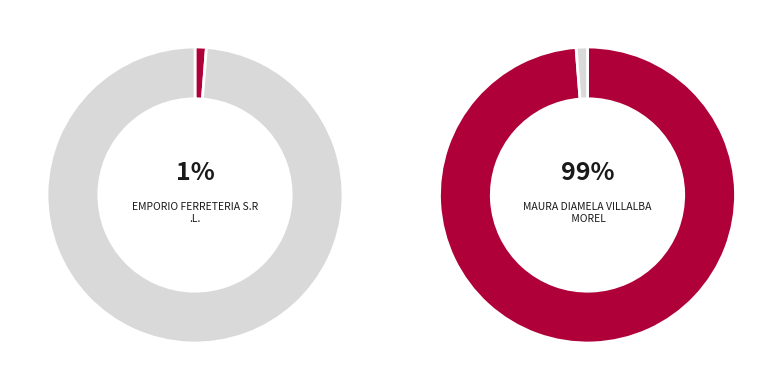

How many segments does this pie chart have?

2